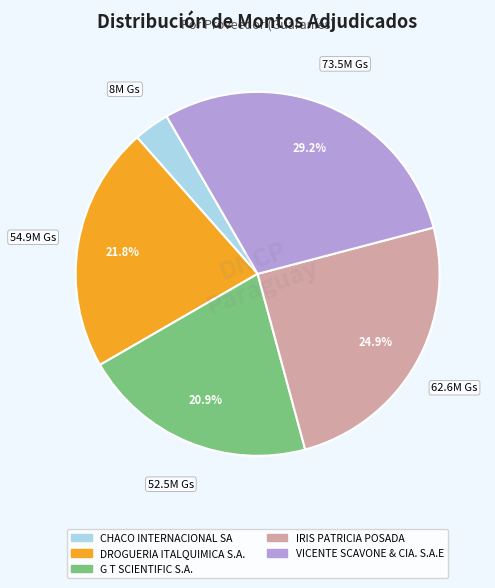

How many segments does this pie chart have?

5